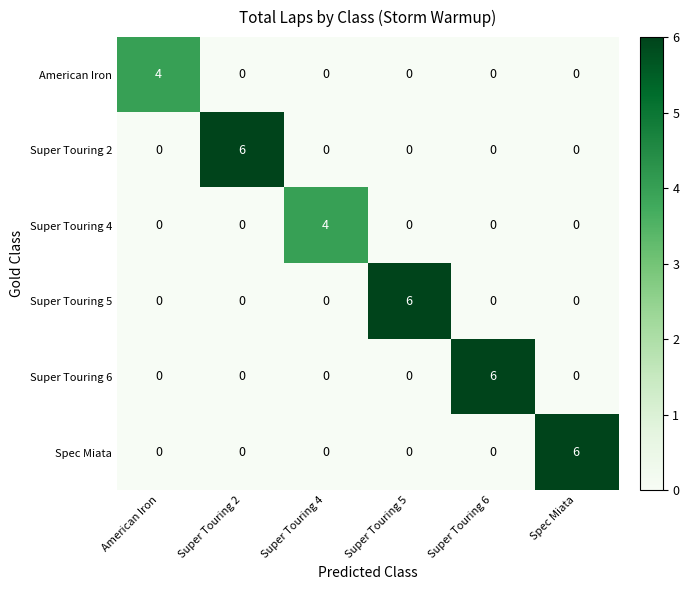

Which series changed the most between Super Touring 2 and Super Touring 4?

Super Touring 2